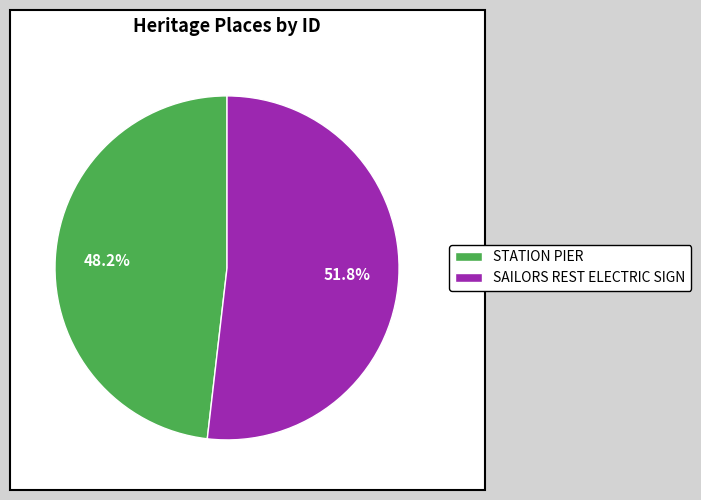

What is the ratio of the value at STATION PIER to the value at SAILORS REST ELECTRIC SIGN?

0.9